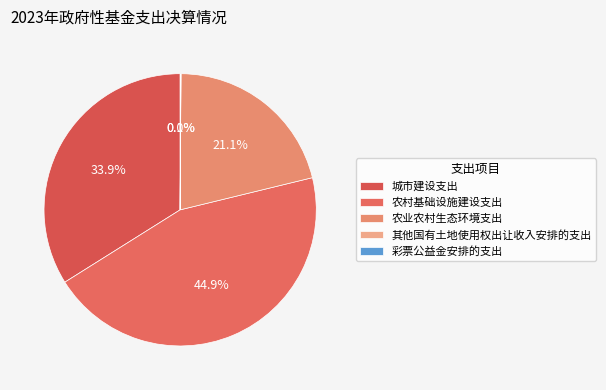

Combined, do 彩票公益金安排的支出 and 农业农村生态环境支出 account for over 50%?

No